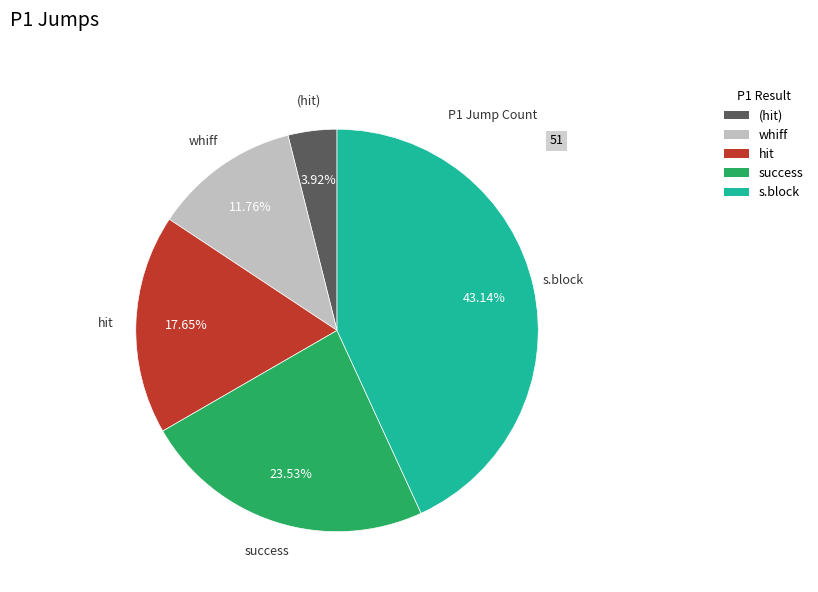

Rank the categories by value from highest to lowest.

s.block, success, hit, whiff, (hit)